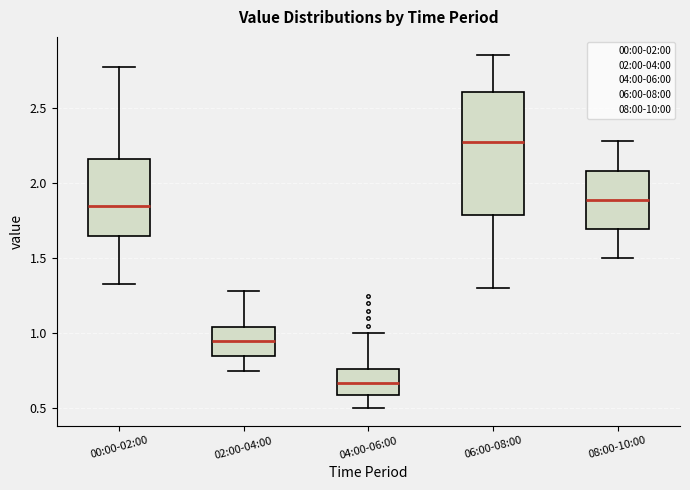

Where is the upper edge of the box for 06:00-08:00 on the y-axis? The values are not printed on the chart, so give them approximately, as read against the axis.

2.60